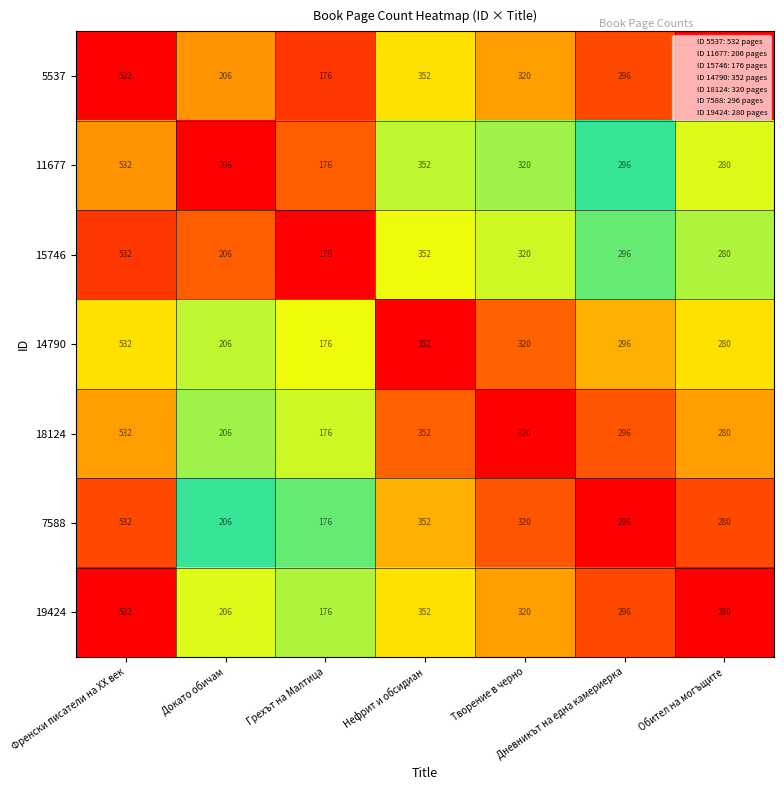

True or false: 15746 has a value of 309 at Грехът на Малтица.

False